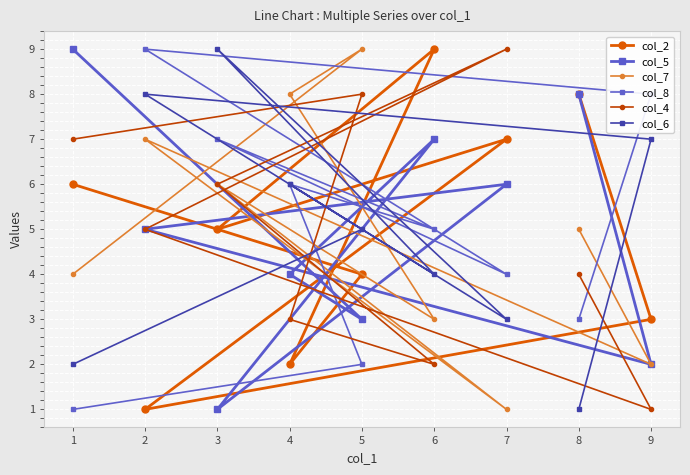

True or false: col_8 and col_4 intersect in this chart.

True